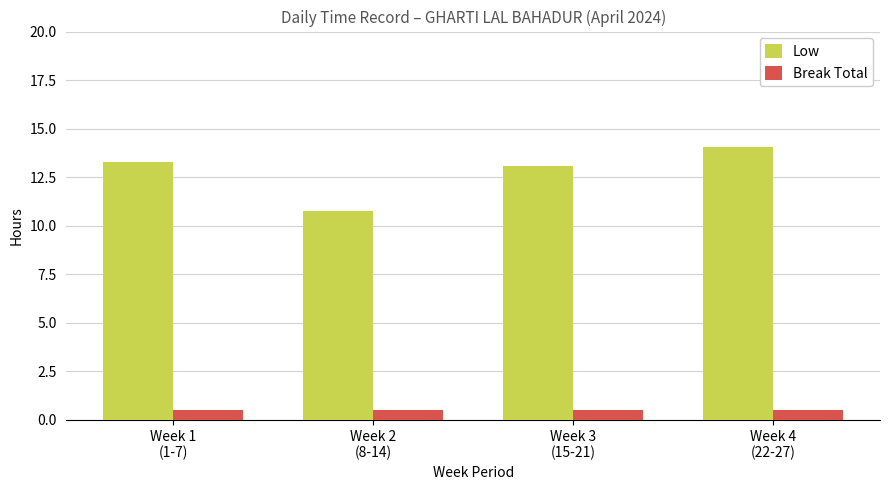

Read the Break Total value at Week 1
(1-7).

0.5